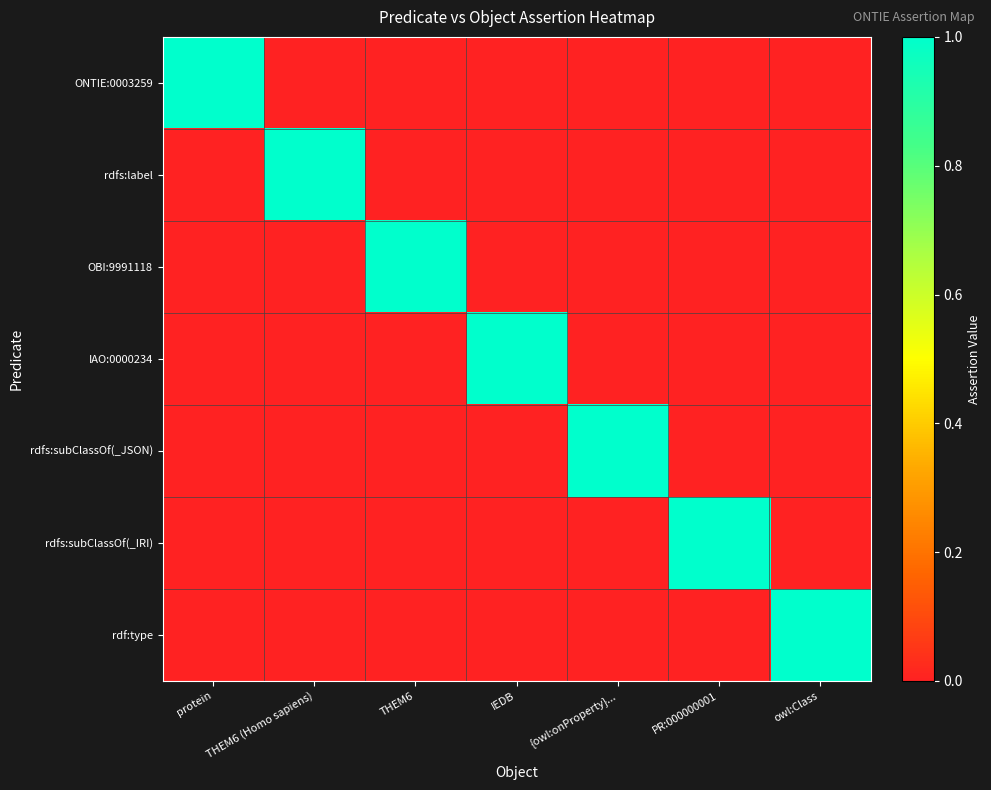

Rank the series by their maximum value, from highest to lowest.

ONTIE:0003259, rdfs:label, OBI:9991118, IAO:0000234, rdfs:subClassOf(_JSON), rdfs:subClassOf(_IRI), rdf:type